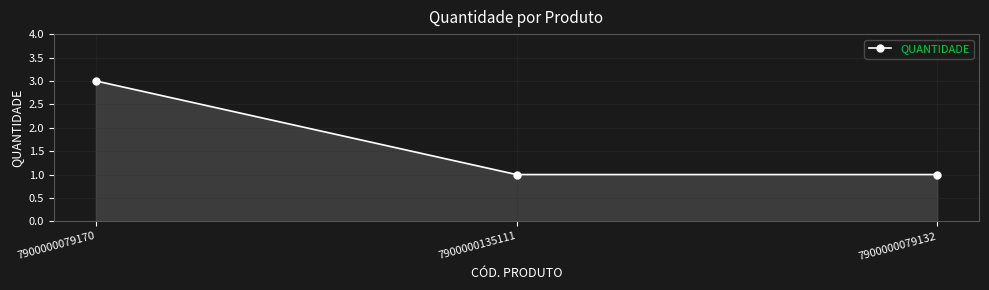

Is it true that the value at 7900000079132 is 1?

True